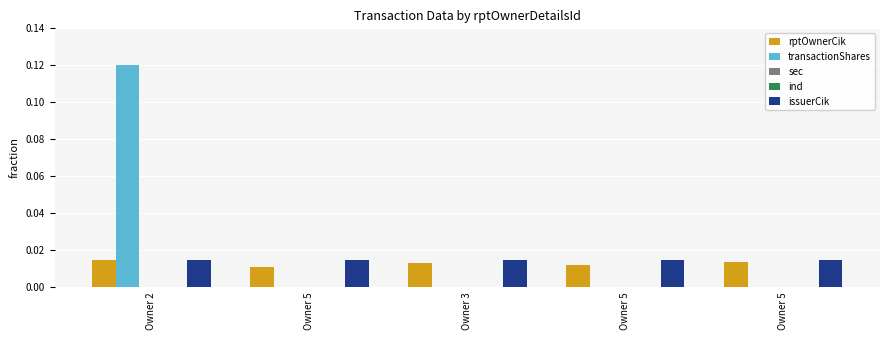

The value of rptOwnerCik at Owner 5 is 0.0. True or false?

True